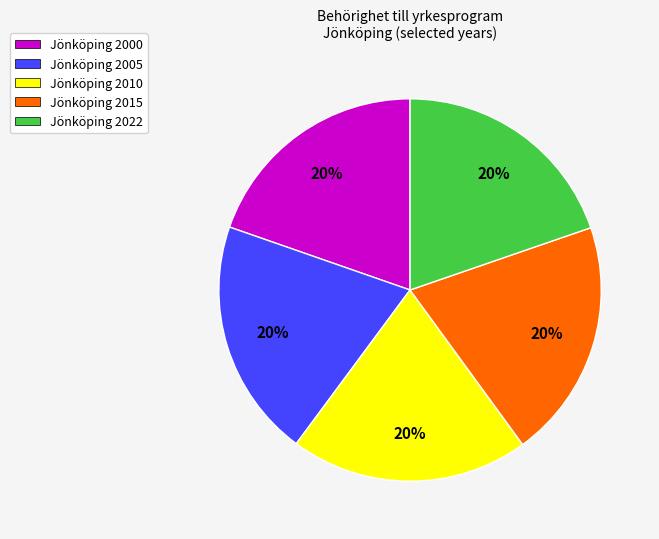

Approximately how many times larger is the value at Jönköping 2015 compared to Jönköping 2000?

1.0